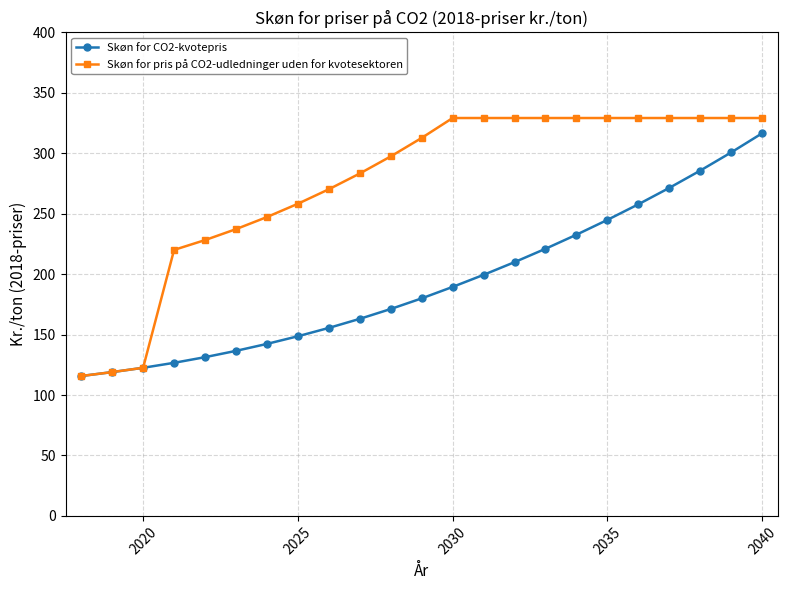

List the series in order of their overall mean, lowest first.

Skøn for CO2-kvotepris, Skøn for pris på CO2-udledninger uden for kvotesektoren